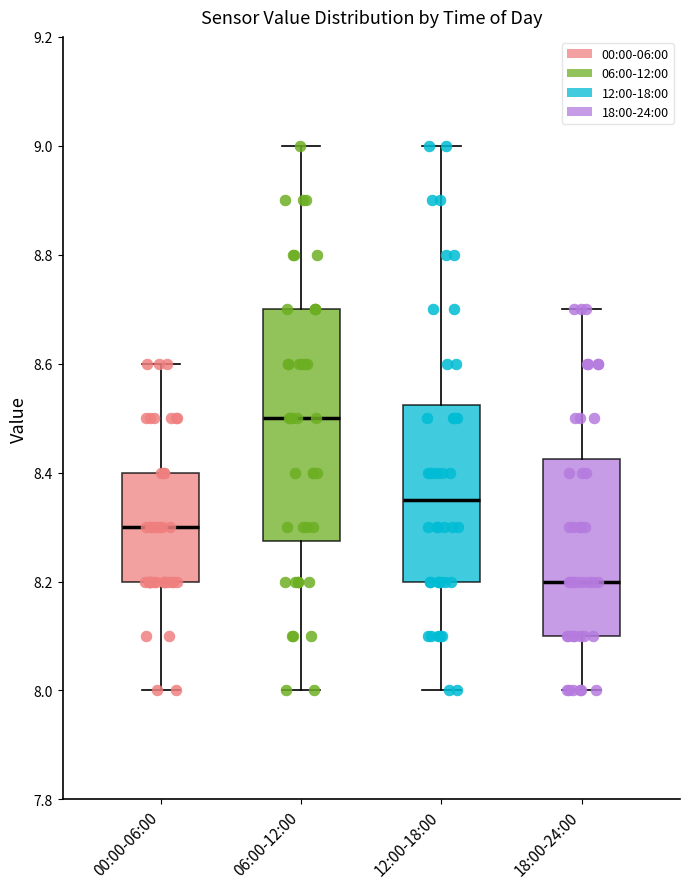

Reading left to right, read every box against the y-axis: the position of its median line, the range the box covers, and the ends of its whiskers. The values are not printed on the chart, so give them approximately, as read against the axis.

00:00-06:00: median 8.30, box 8.20 to 8.40, whiskers 8.00 to 8.60
06:00-12:00: median 8.50, box 8.28 to 8.70, whiskers 8.00 to 9.00
12:00-18:00: median 8.36, box 8.20 to 8.52, whiskers 8.00 to 9.00
18:00-24:00: median 8.20, box 8.10 to 8.42, whiskers 8.00 to 8.70